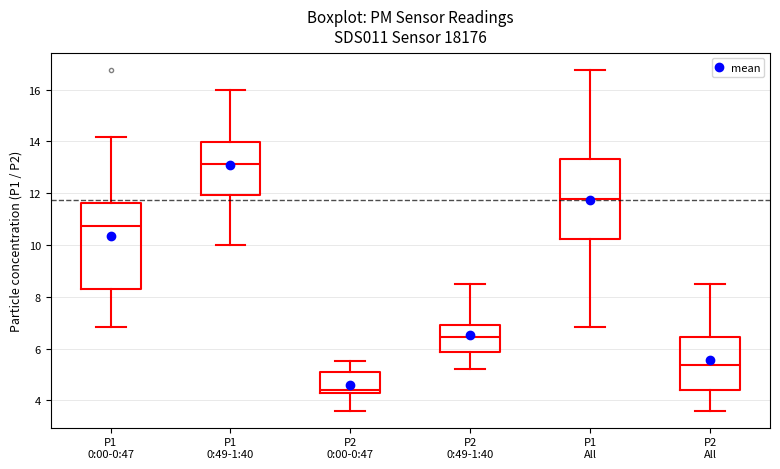

Reading left to right, transcribe this box plot: for each box, give where its median line is, the range the box spans, and where its two whiskers end, as read against the y-axis. The values are not printed on the chart, so give them approximately, as read against the axis.

P1 0:00-0:47: median 10.8, box 8.2 to 11.6, whiskers 6.8 to 14.2
P1 0:49-1:40: median 13.2, box 12.0 to 14.0, whiskers 10.0 to 16.0
P2 0:00-0:47: median 4.4, box 4.2 to 5.0, whiskers 3.6 to 5.6
P2 0:49-1:40: median 6.4, box 5.8 to 7.0, whiskers 5.2 to 8.6
P1 All: median 11.8, box 10.2 to 13.4, whiskers 6.8 to 16.8
P2 All: median 5.4, box 4.4 to 6.4, whiskers 3.6 to 8.6